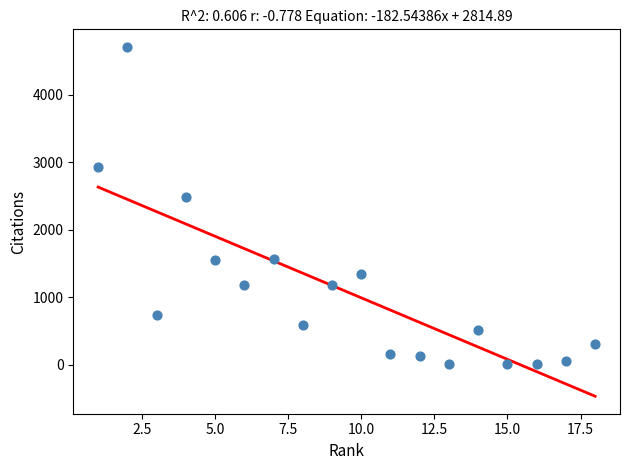

What is the range of X values (max minus min)?

17